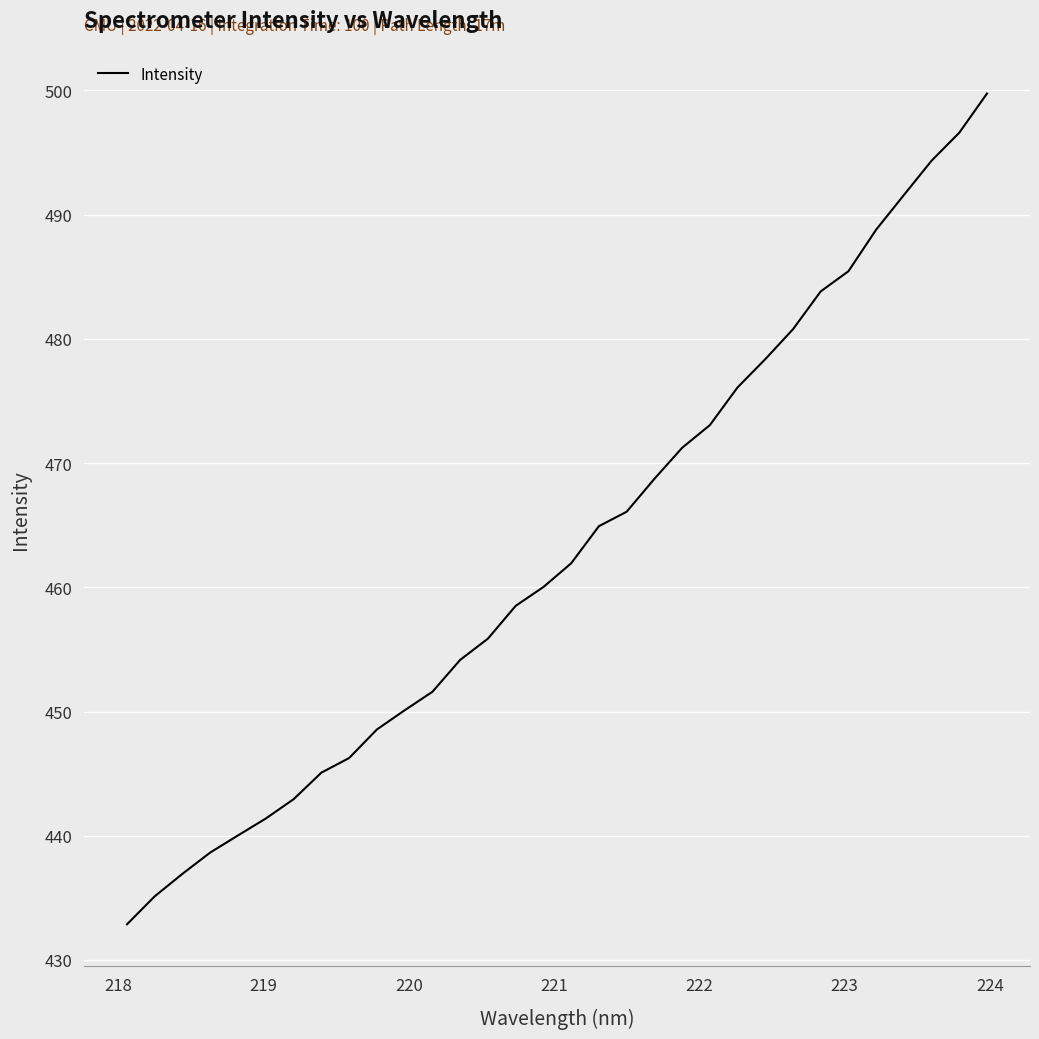

True or false: there are more than 1 points higher than both neighbors.

False